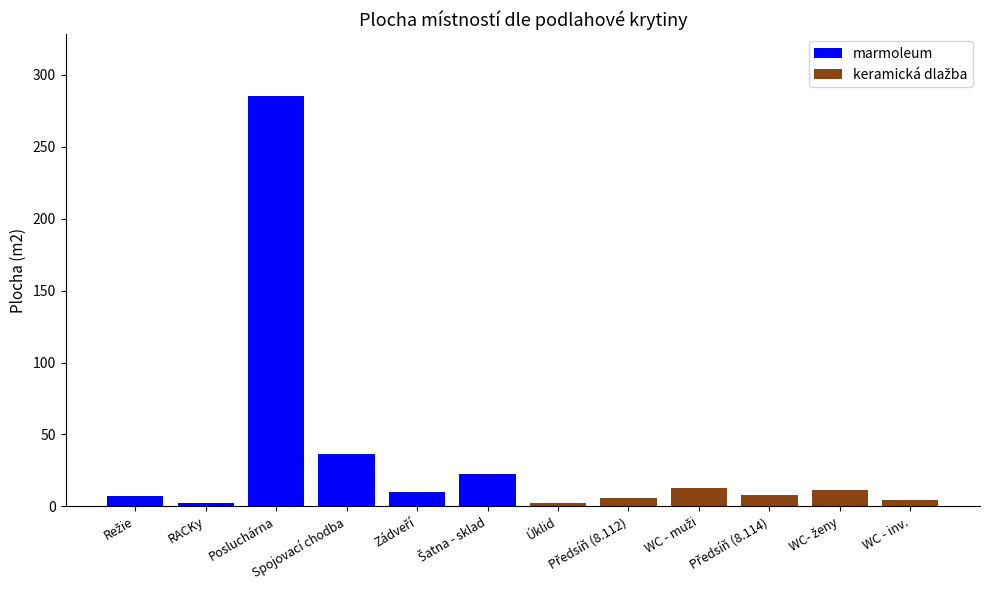

At which label does marmoleum first exceed 22?

Posluchárna